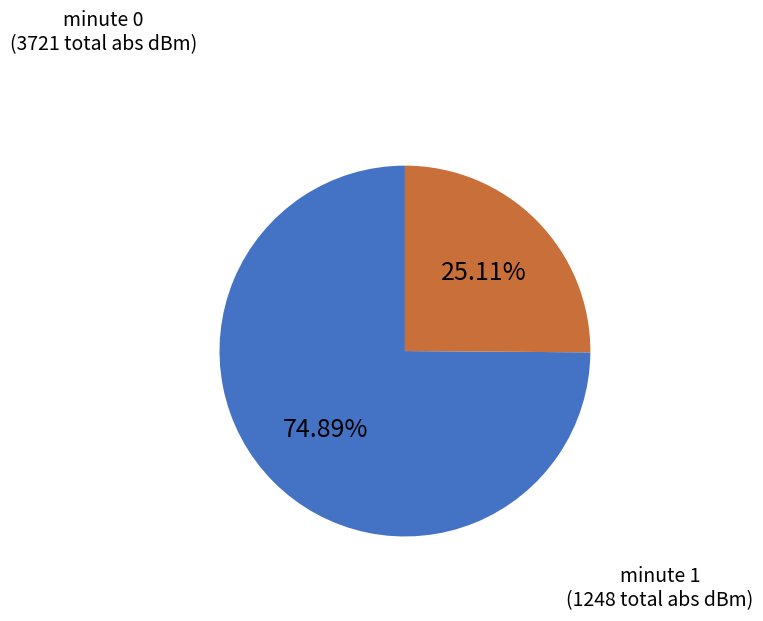

Is there any slice that represents more than half of the pie?

Yes